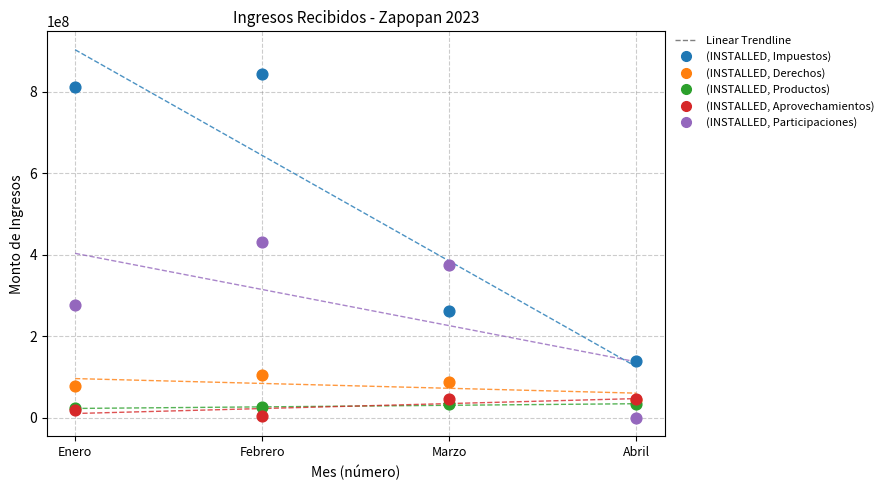

In the (INSTALLED, Participaciones) series, what Y value is closest to 215585833?

276626140.6